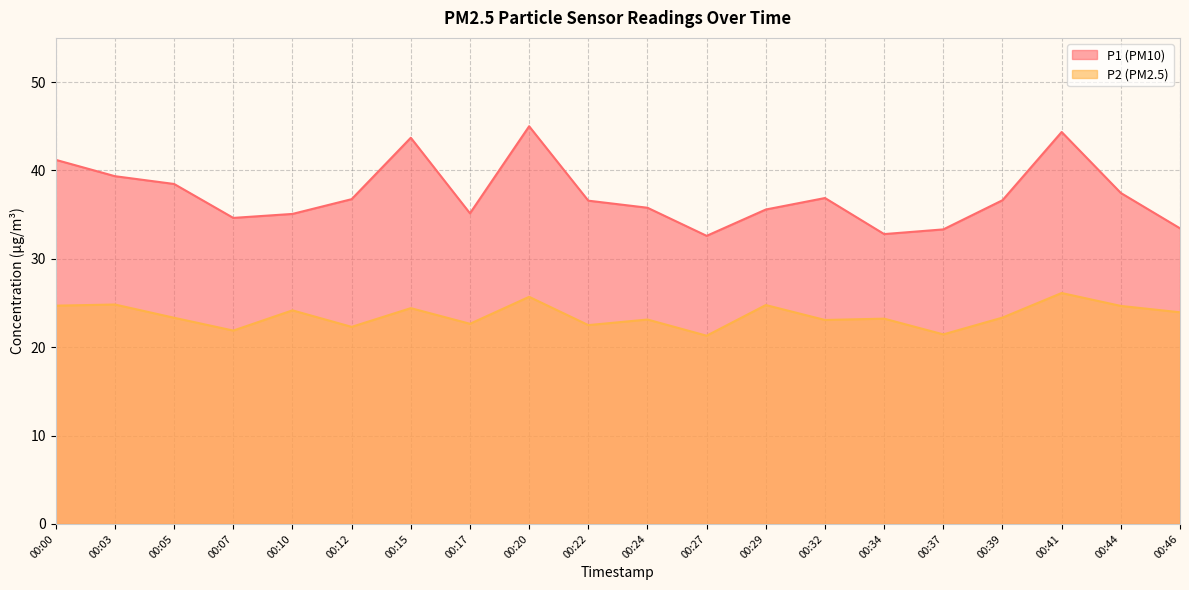

What is the difference between the maximum and minimum values in the P1 series?

12.4